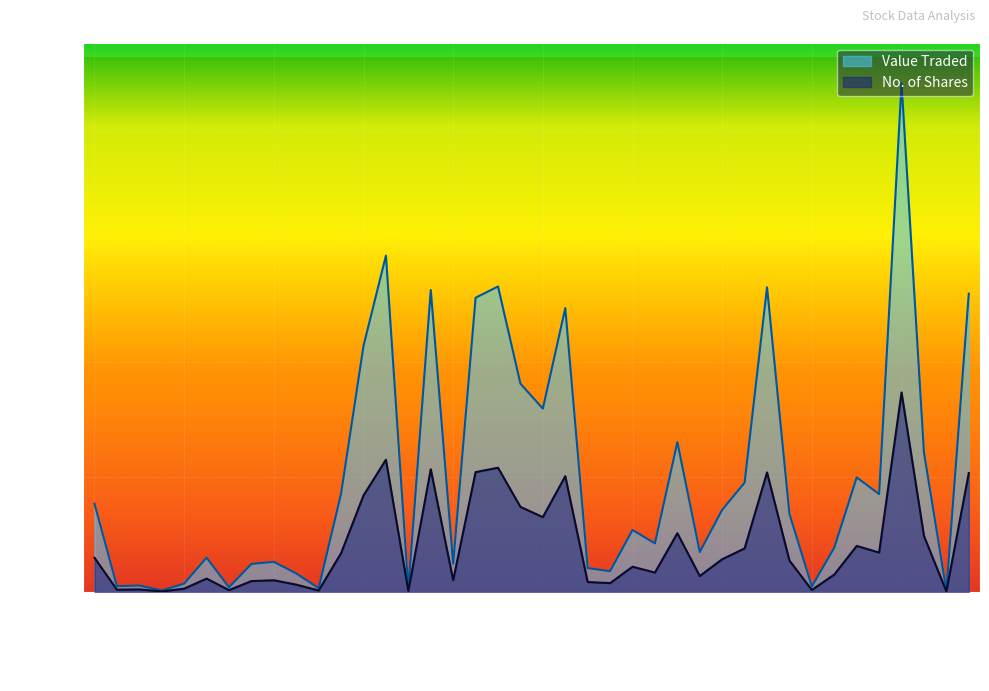

True or false: Value Traded and No. of Shares cross at least once.

False